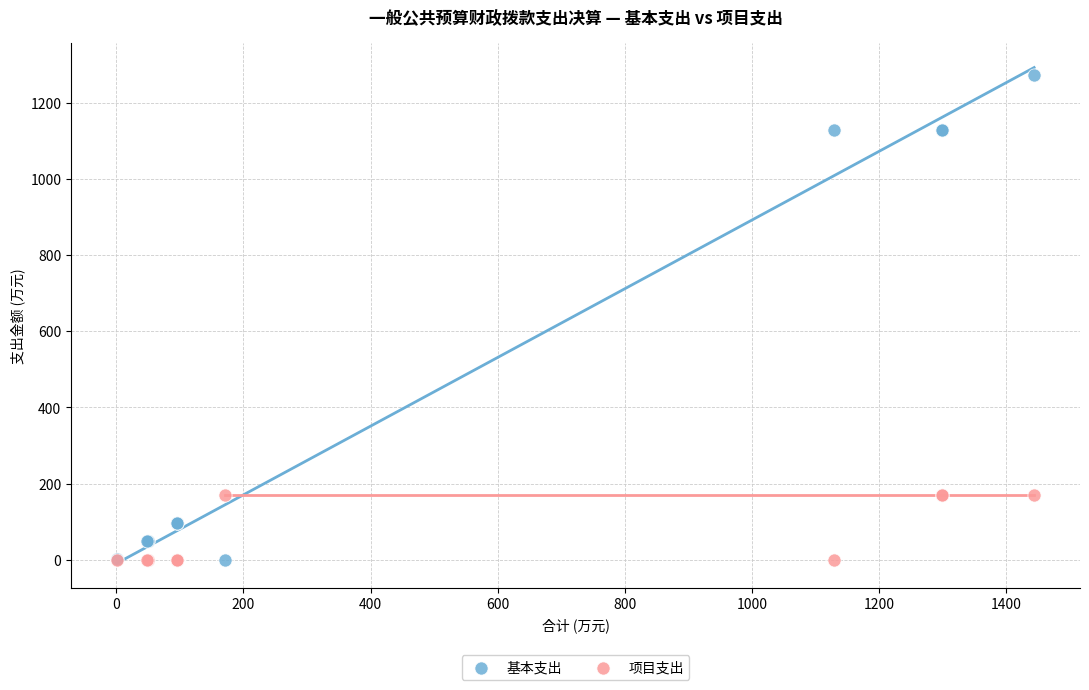

Which series has the widest spread of Y values?

基本支出